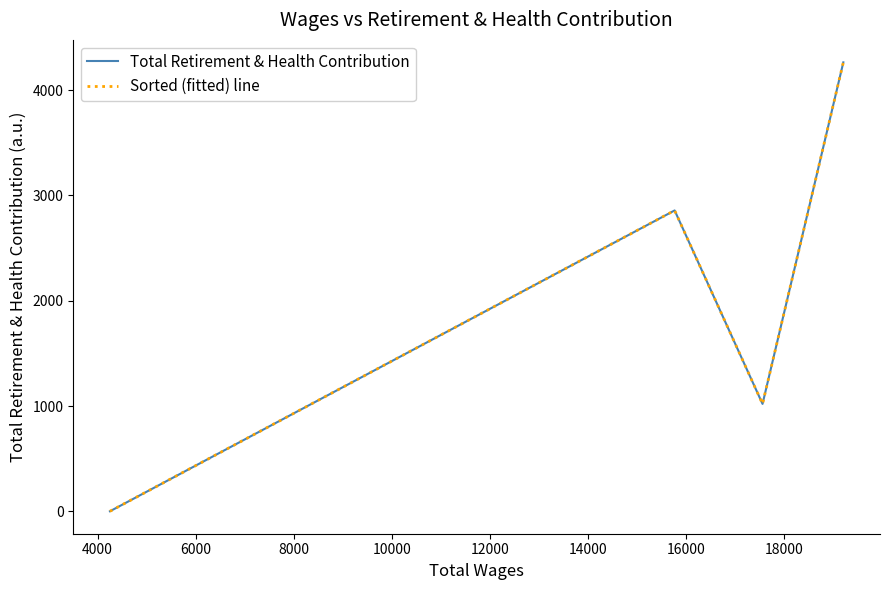

What is the difference between the maximum and minimum values in the Sorted (fitted) line series?

4265